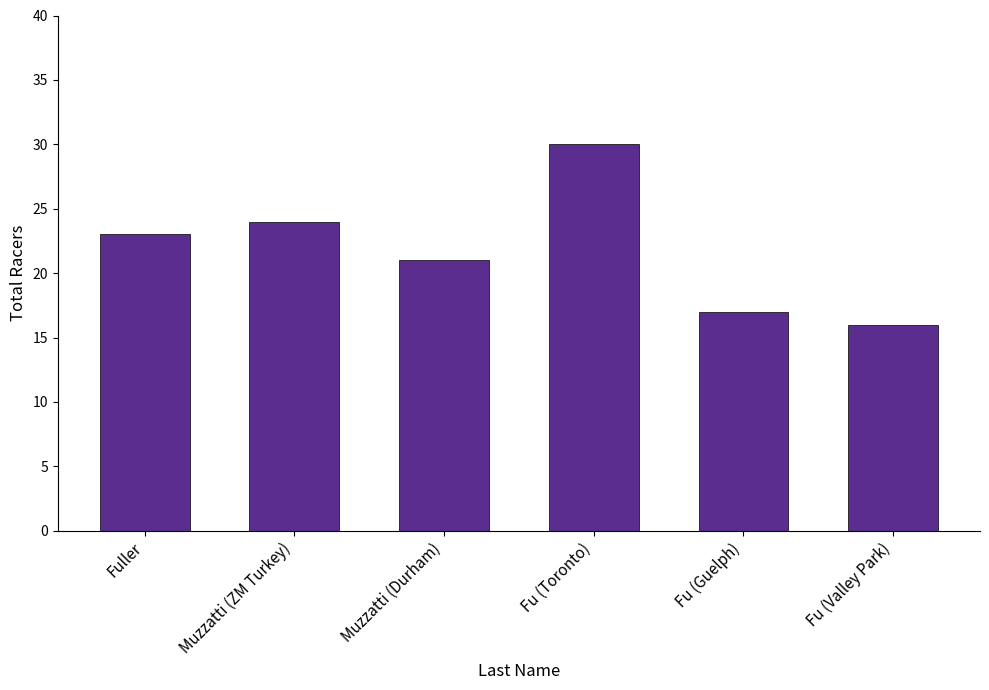

How many categories are shown in the chart?

6